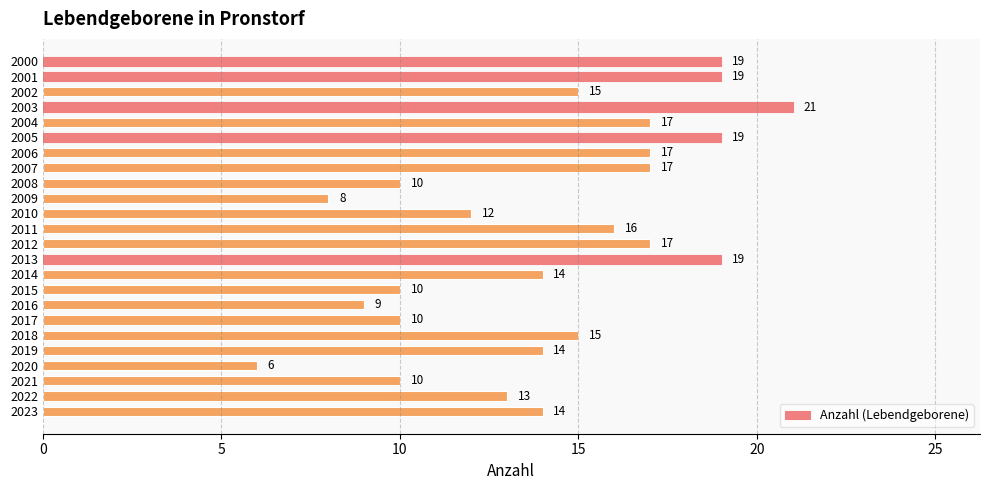

Reading top to bottom, what are all the values shown in this chart?

19	19	15	21	17	19	17	17	10	8	12	16	17	19	14	10	9	10	15	14	6	10	13	14